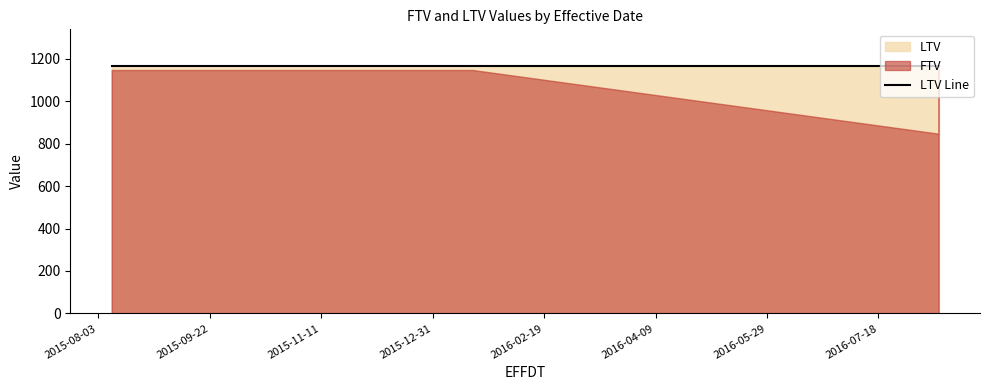

Is it true that LTV equals 1164 at 2016-08-14?

True